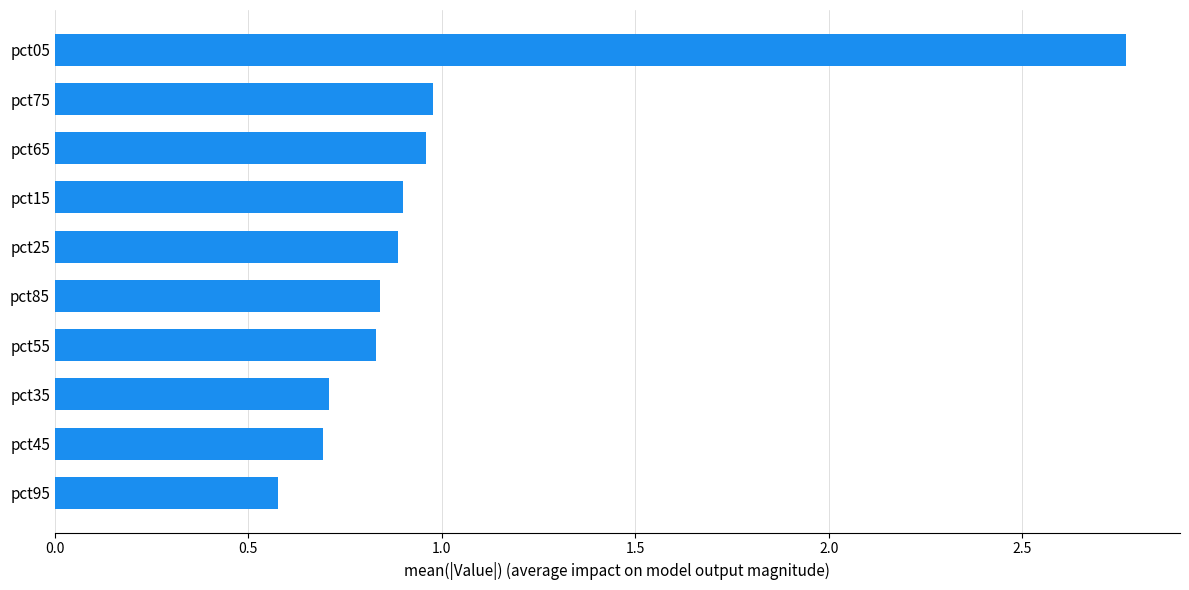

Read the value at pct15.

0.9